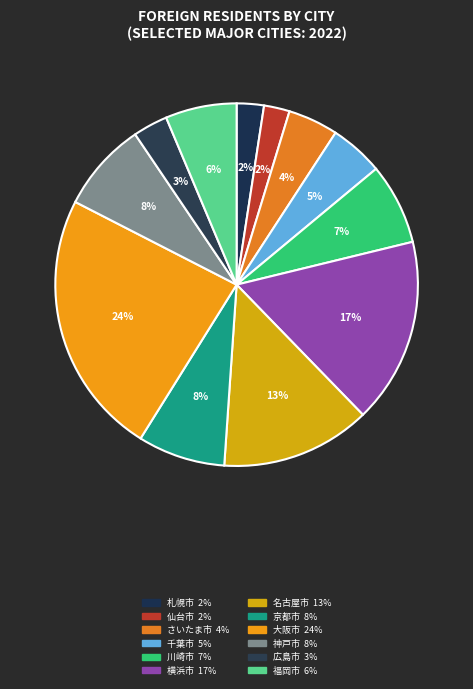

Count the number of slices in the pie.

12